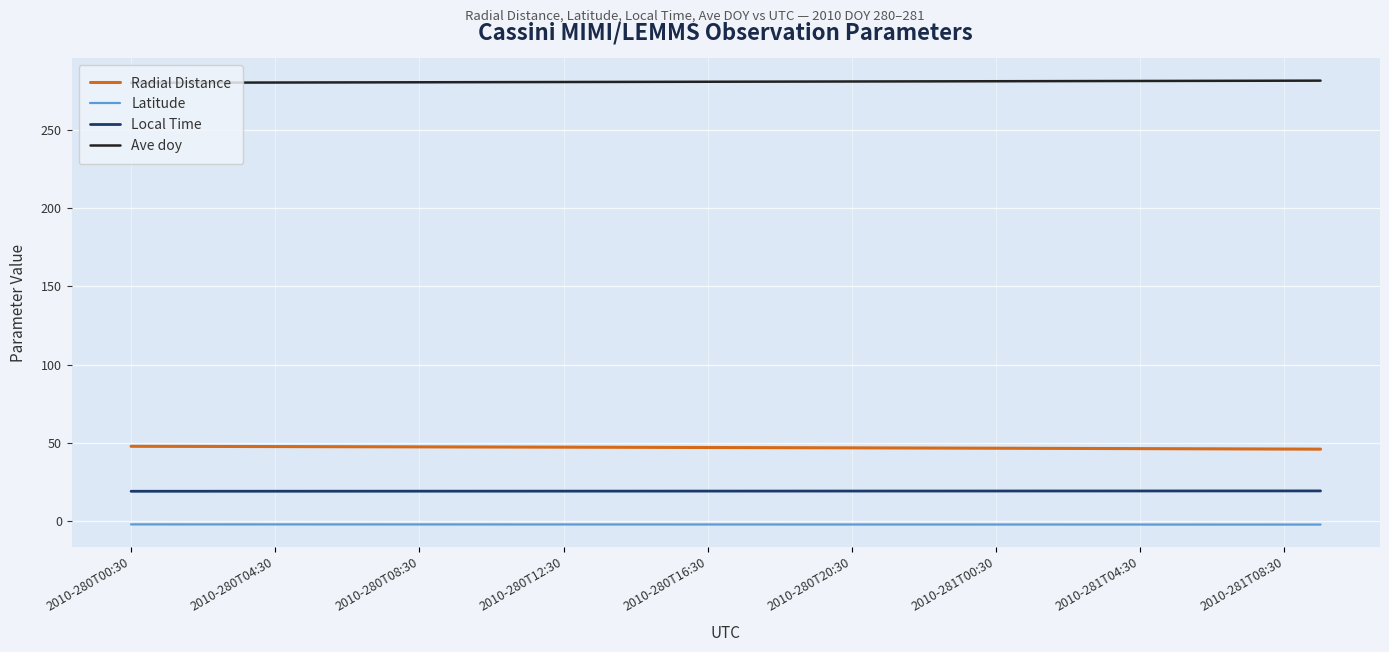

Which series has the largest total across all categories?

Ave doy